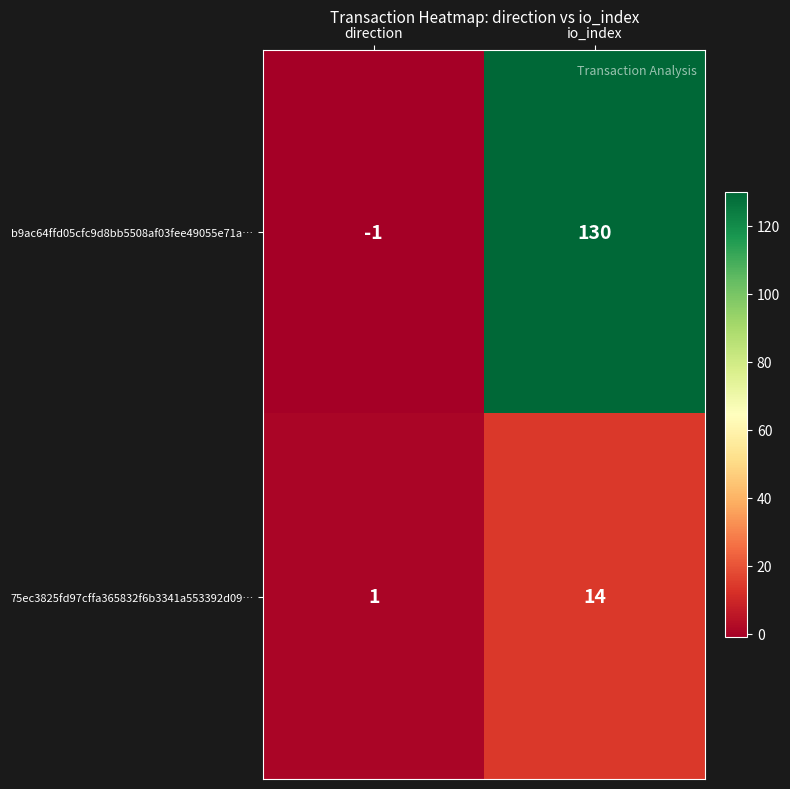

Reading right to left, list all the values displayed in this chart.

b9ac64ffd05cfc9d8bb5508af03fee49055e71a…: io_index=130	direction=-1
75ec3825fd97cffa365832f6b3341a553392d09…: io_index=14	direction=1